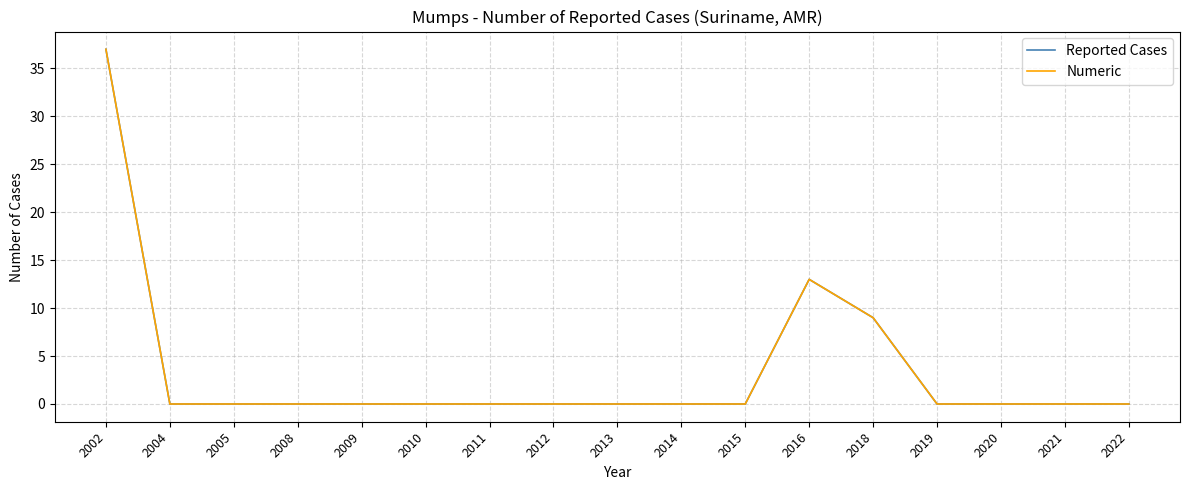

Does the chart display data point markers on the line(s)?

No